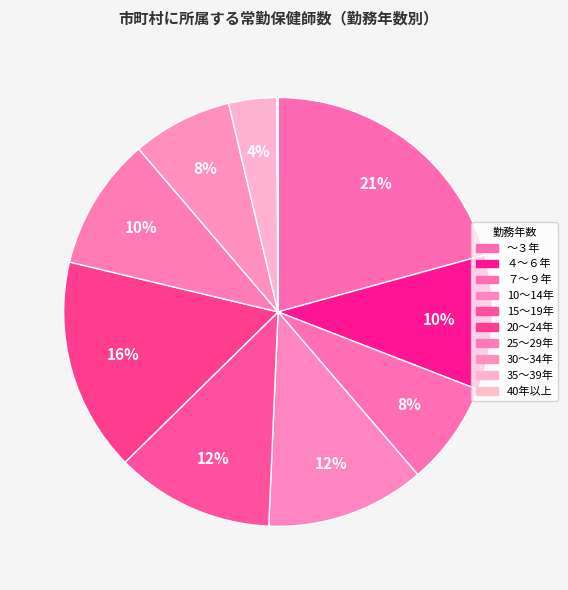

Approximately how many times larger is the value at 10～14年 compared to 20～24年?

0.7